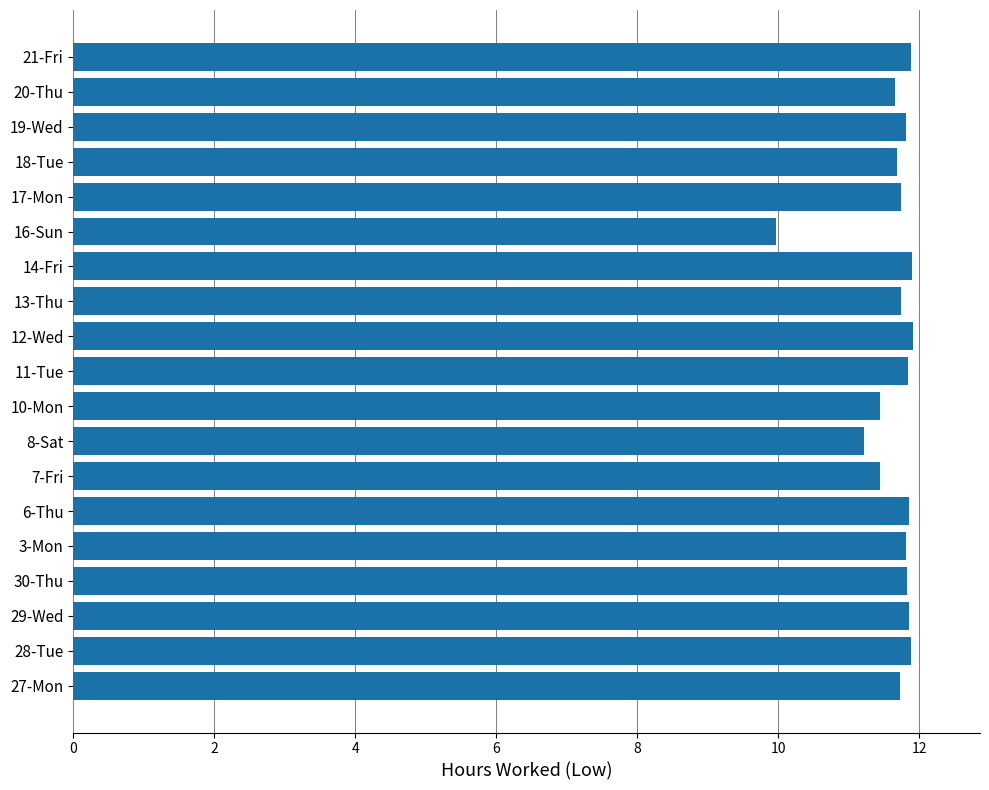

How many bars are there in total?

19